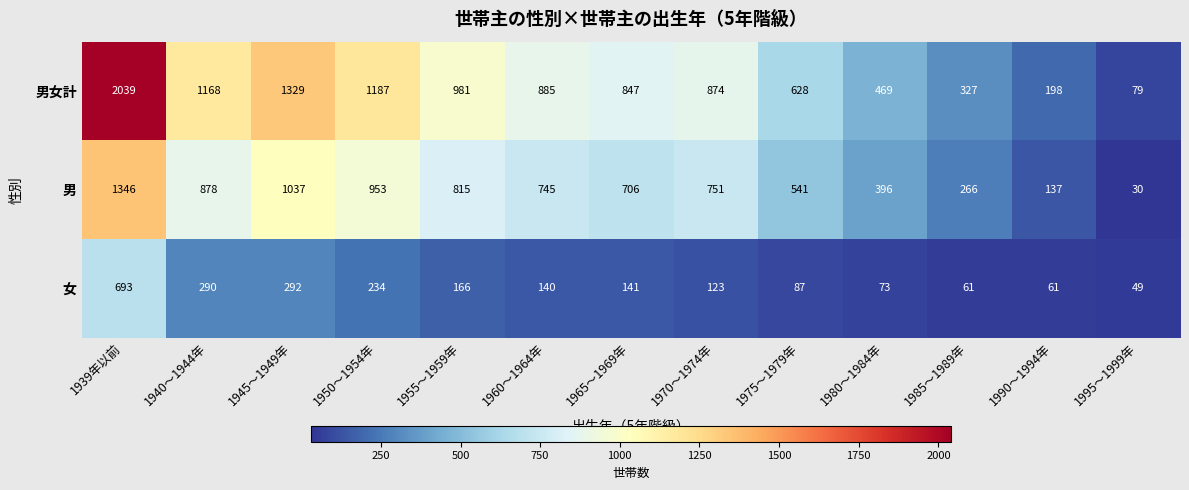

What is the difference between the maximum and minimum values in the 男女計 series?

1960